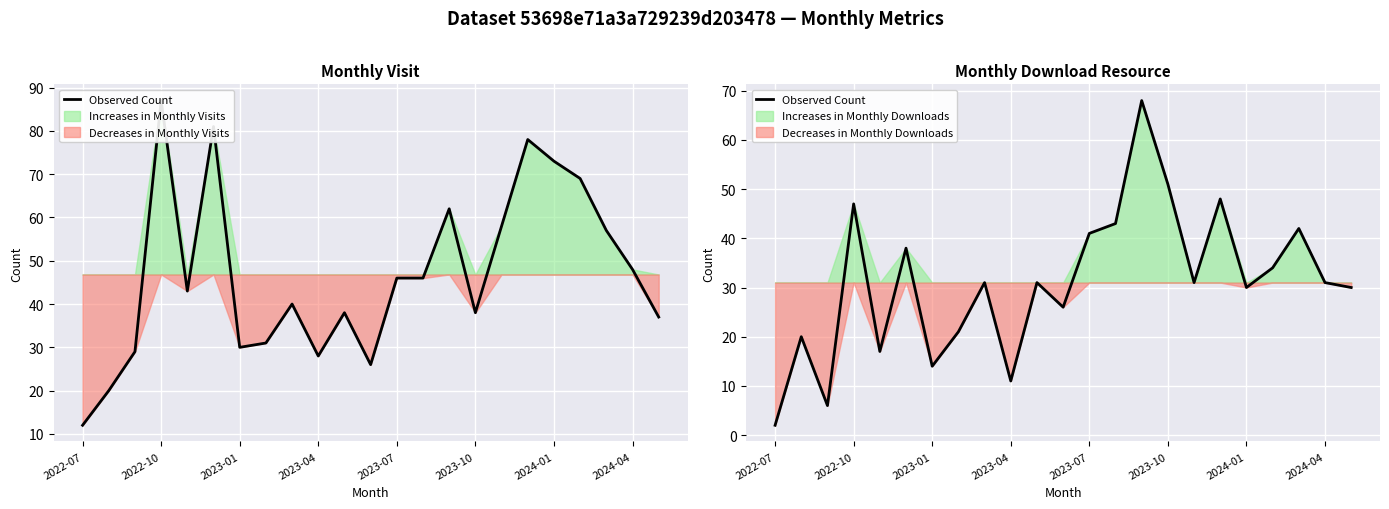

Does the chart display data point markers on the line(s)?

No